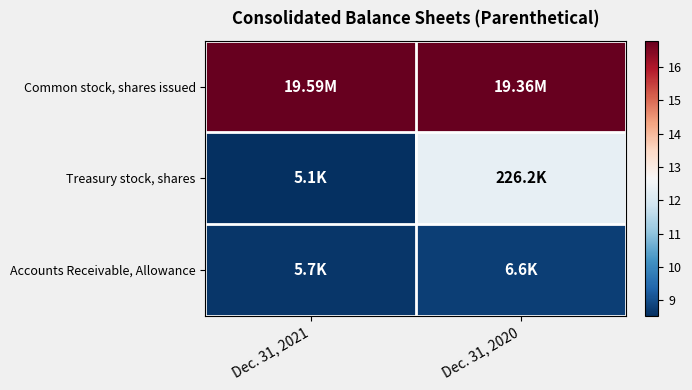

Reading right to left, list all the values displayed in this chart.

Common stock, shares issued: Dec. 31, 2020=16.8	Dec. 31, 2021=16.8
Treasury stock, shares: Dec. 31, 2020=12.3	Dec. 31, 2021=8.5
Accounts Receivable, Allowance: Dec. 31, 2020=8.8	Dec. 31, 2021=8.6